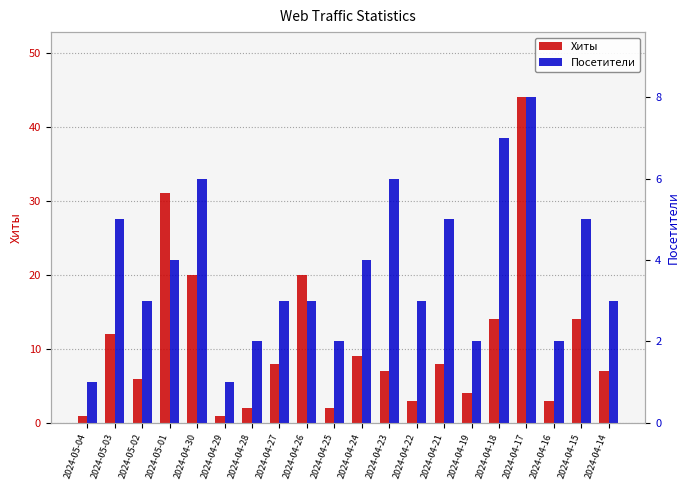

What is the difference between the Хиты values at 2024-05-01 and 2024-04-17?

13